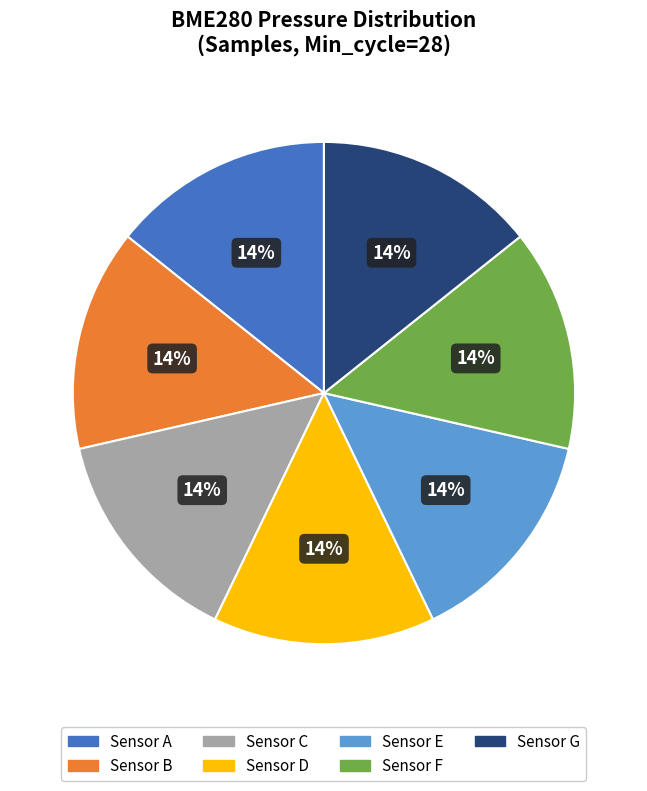

What percentage is the Sensor G slice, to the nearest percent?

14%